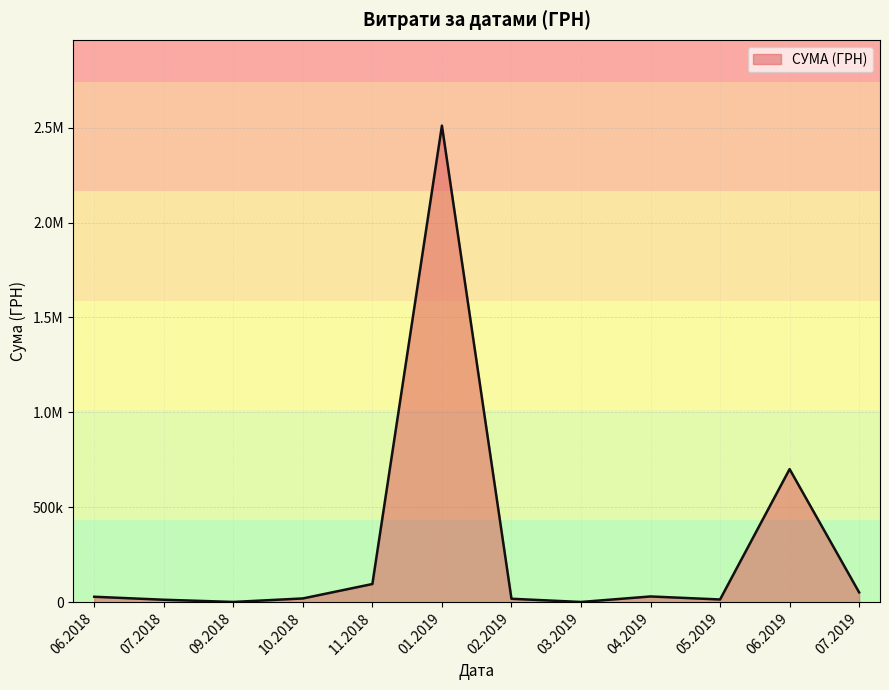

Does the chart have visible grid lines?

Yes